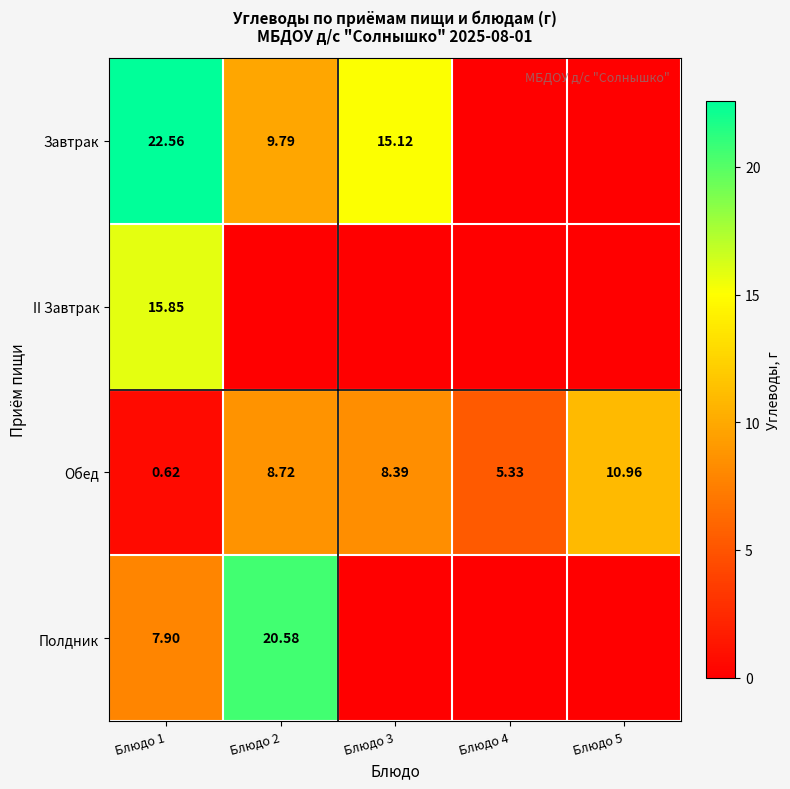

Rank the categories by Завтрак value from highest to lowest.

Блюдо 1, Блюдо 3, Блюдо 2, Блюдо 4, Блюдо 5